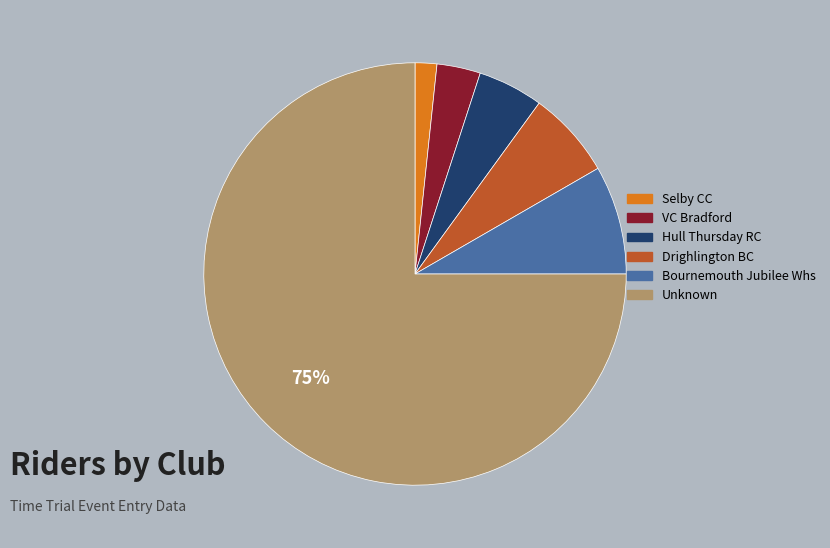

Count the number of slices in the pie.

6